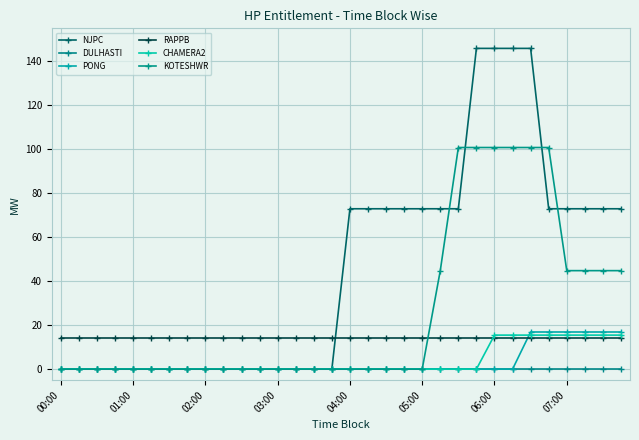

Reading left to right, extract all data points from this chart.

NJPC: 0.0	0.0	0.0	0.0	0.0	0.0	0.0	0.0	0.0	0.0	0.0	0.0	0.0	0.0	0.0	0.0	72.9	72.9	72.9	72.9	72.9	72.9	72.9	145.9	145.9	145.9	145.9	72.9	72.9	72.9	72.9	72.9
DULHASTI: 0.0	0.0	0.0	0.0	0.0	0.0	0.0	0.0	0.0	0.0	0.0	0.0	0.0	0.0	0.0	0.0	0.0	0.0	0.0	0.0	0.0	0.0	0.0	0.0	0.0	0.0	0.0	0.0	0.0	0.0	0.0	0.0
PONG: 0.0	0.0	0.0	0.0	0.0	0.0	0.0	0.0	0.0	0.0	0.0	0.0	0.0	0.0	0.0	0.0	0.0	0.0	0.0	0.0	0.0	0.0	0.0	0.0	0.0	0.0	16.9	16.9	16.9	16.9	16.9	16.9
RAPPB: 14.0	14.0	14.0	14.0	14.0	14.0	14.0	14.0	14.0	14.0	14.0	14.0	14.0	14.0	14.0	14.0	14.0	14.0	14.0	14.0	14.0	14.0	14.0	14.0	14.0	14.0	14.0	14.0	14.0	14.0	14.0	14.0
CHAMERA2: 0.0	0.0	0.0	0.0	0.0	0.0	0.0	0.0	0.0	0.0	0.0	0.0	0.0	0.0	0.0	0.0	0.0	0.0	0.0	0.0	0.0	0.0	0.0	0.0	15.5	15.5	15.5	15.5	15.5	15.5	15.5	15.5
KOTESHWR: 0.0	0.0	0.0	0.0	0.0	0.0	0.0	0.0	0.0	0.0	0.0	0.0	0.0	0.0	0.0	0.0	0.0	0.0	0.0	0.0	0.0	44.8	100.8	100.8	100.8	100.8	100.8	100.8	44.8	44.8	44.8	44.8